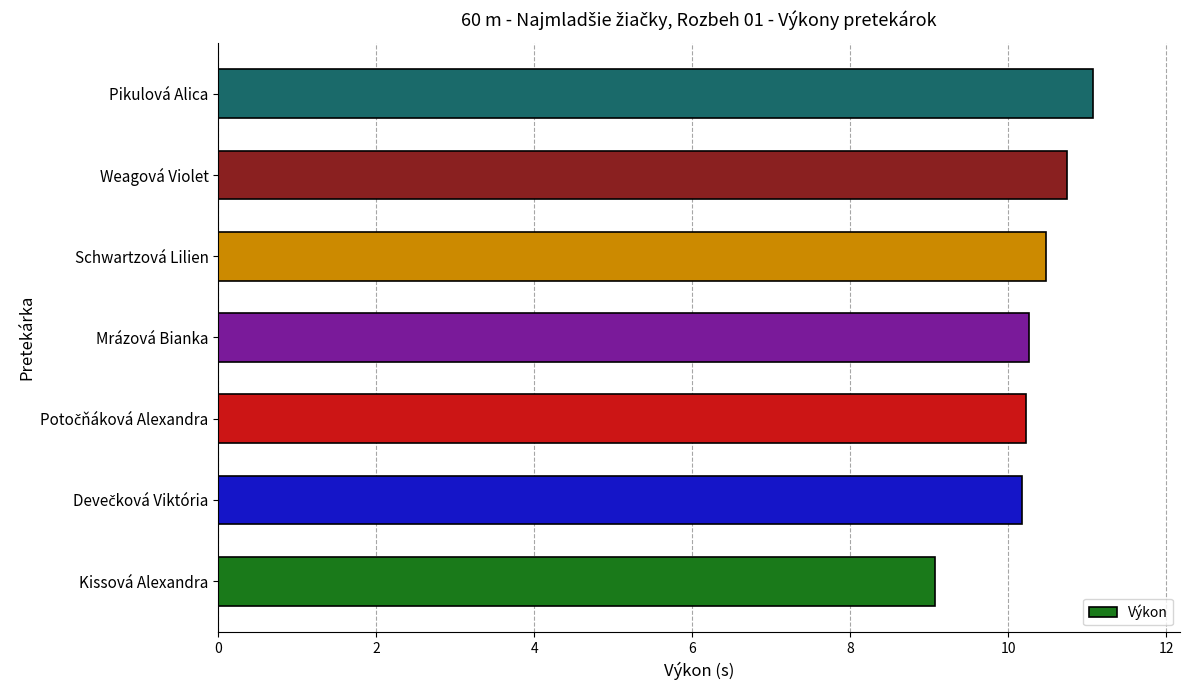

True or false: the data shows 18.3 at Mrázová Bianka.

False